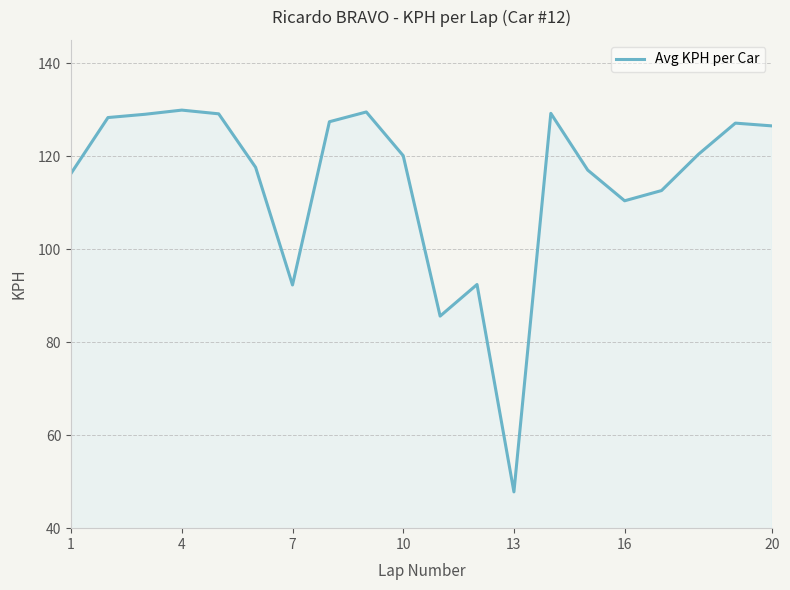

What is the average value?

114.4